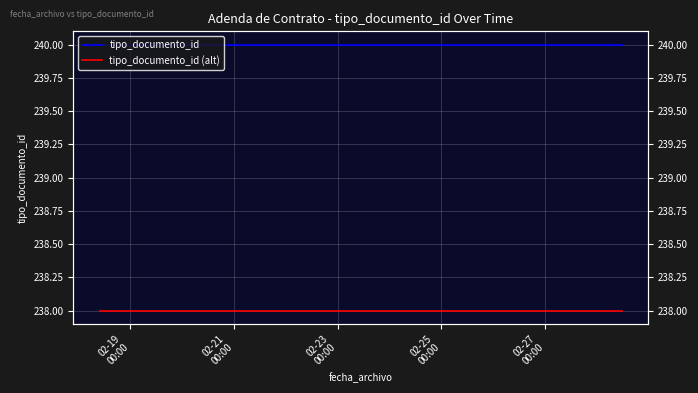

What is the maximum value shown in the chart?

240